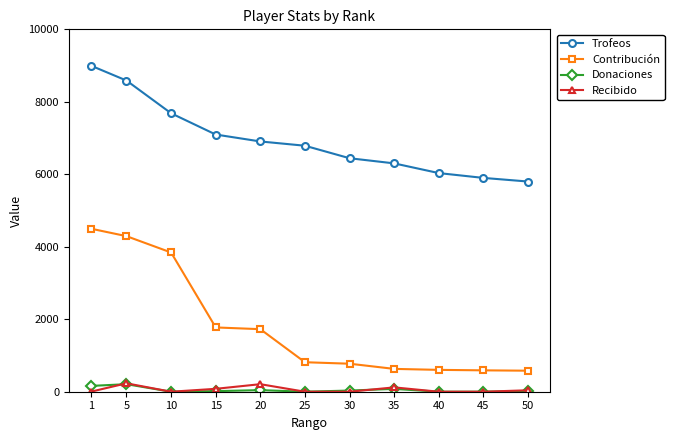

Does the chart have visible grid lines?

No